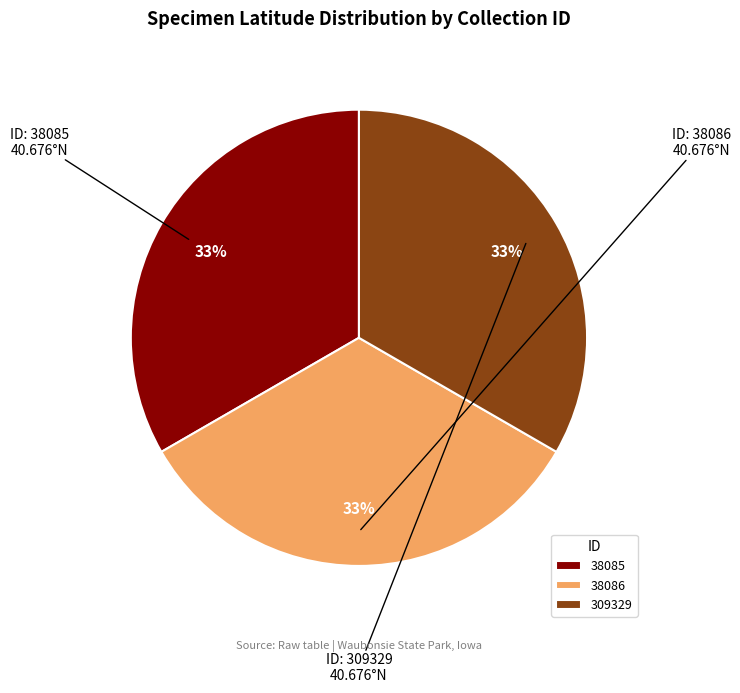

How many slices are in this pie chart?

3